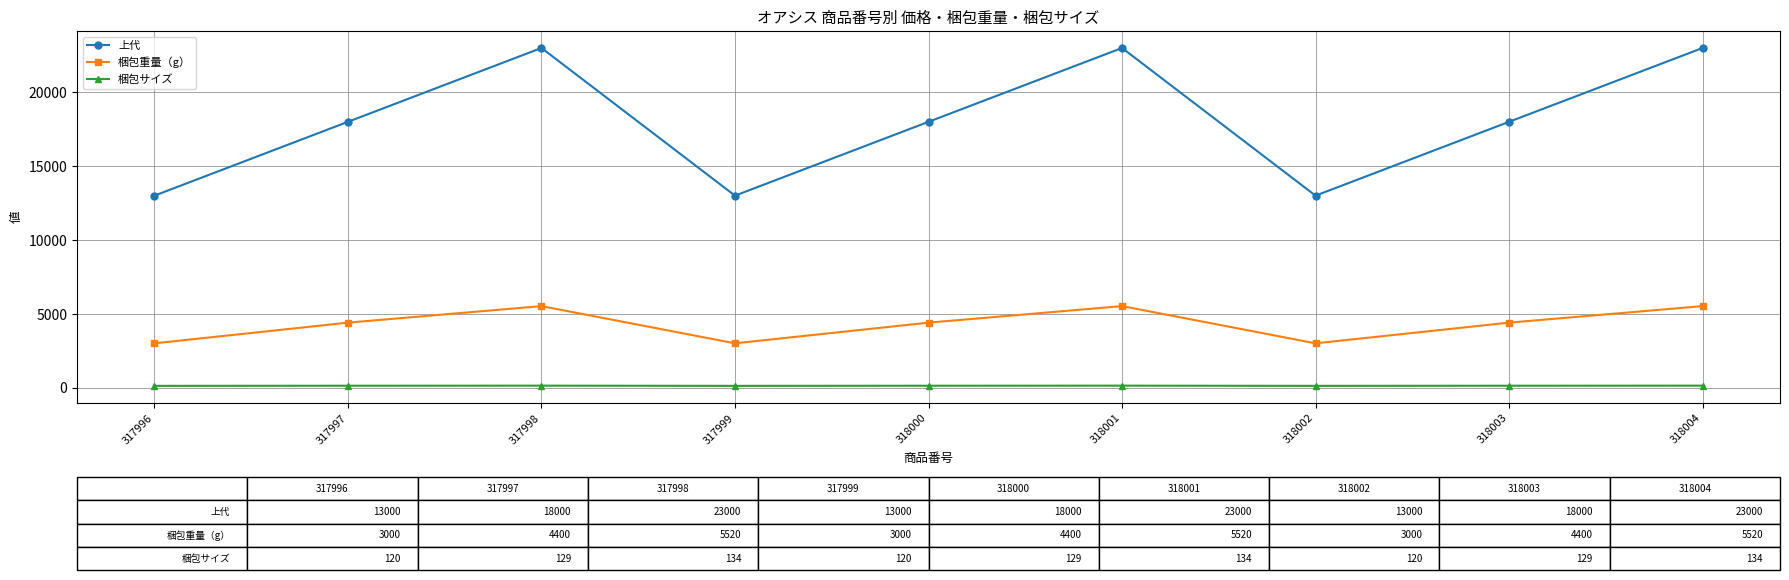

Which series has the widest spread of values?

上代